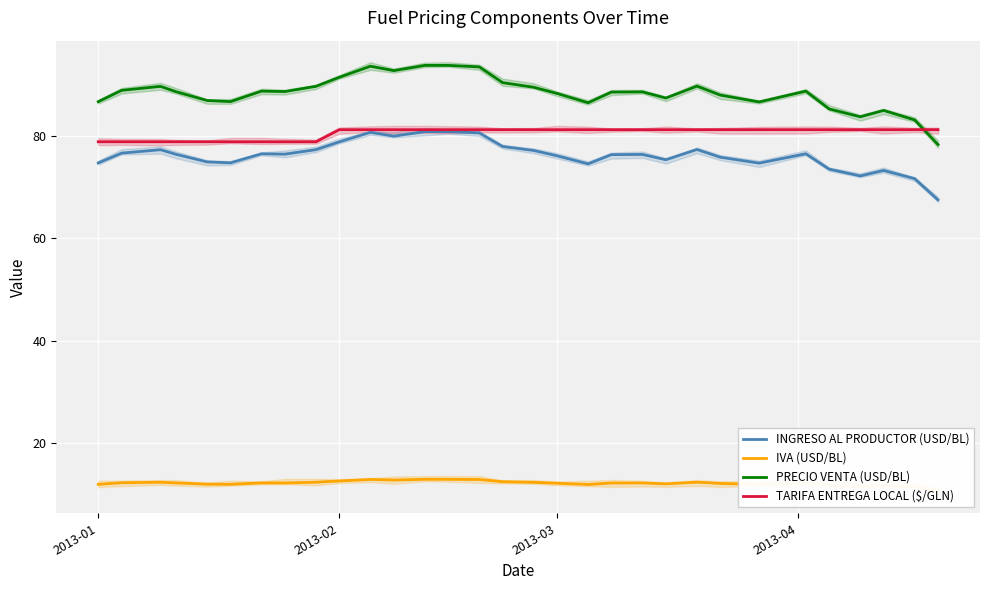

Does the chart display data point markers on the line(s)?

No